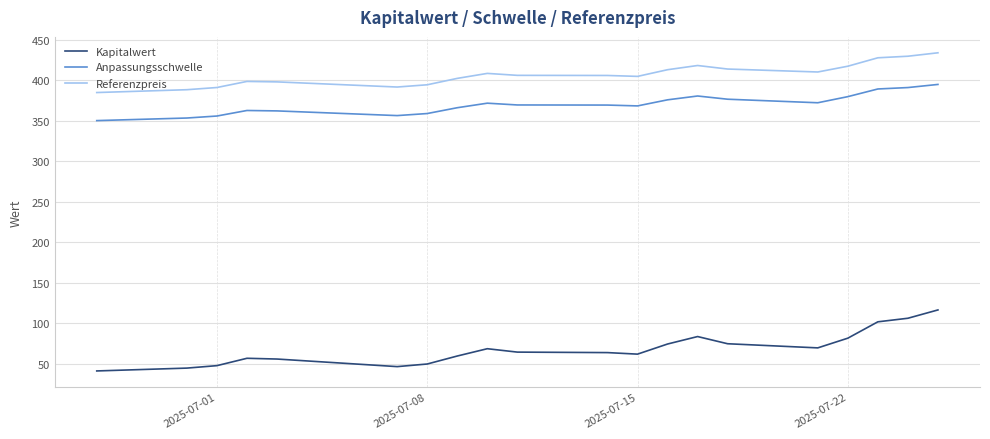

How many lines are shown in the chart?

3